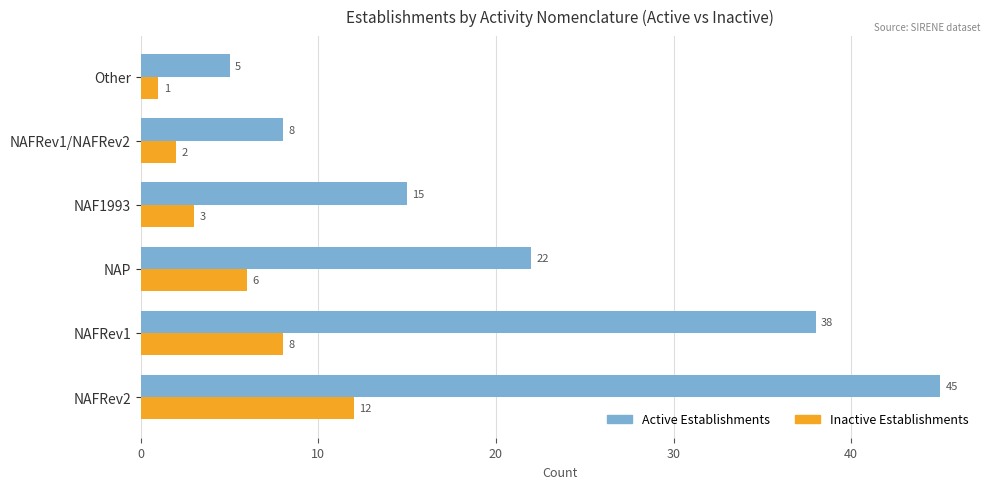

List the series in order of their overall mean, highest first.

Active Establishments, Inactive Establishments